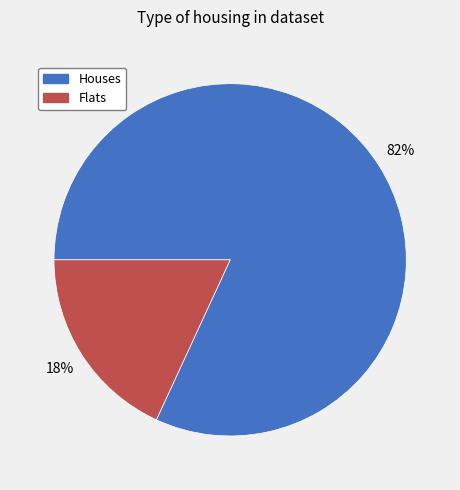

How many slices are in this pie chart?

2